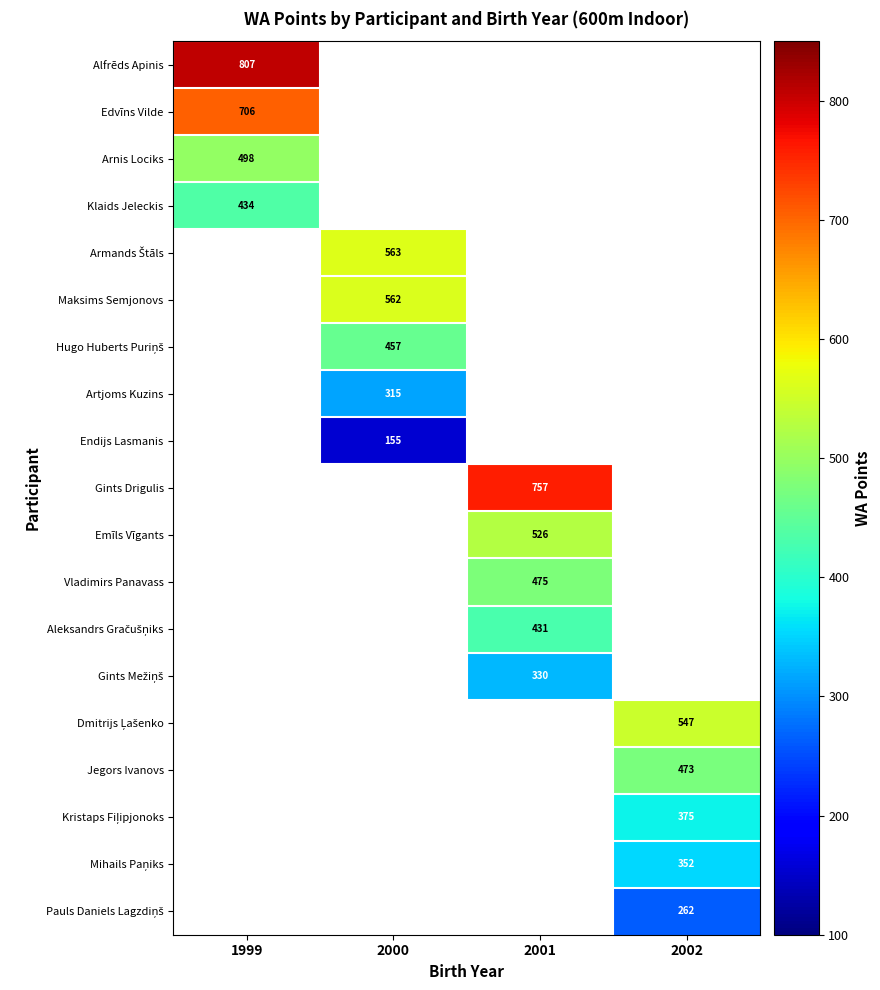

Is it true that Edvīns Vilde equals 706 at 1999?

True